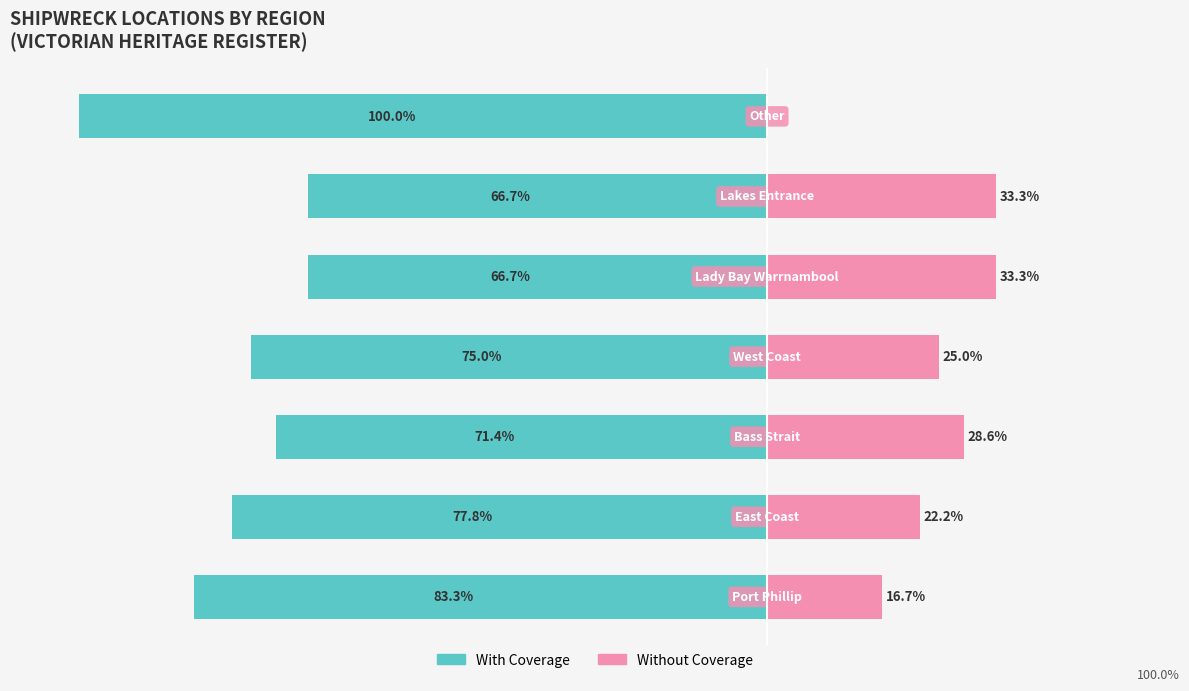

Count the number of data series in this chart.

2